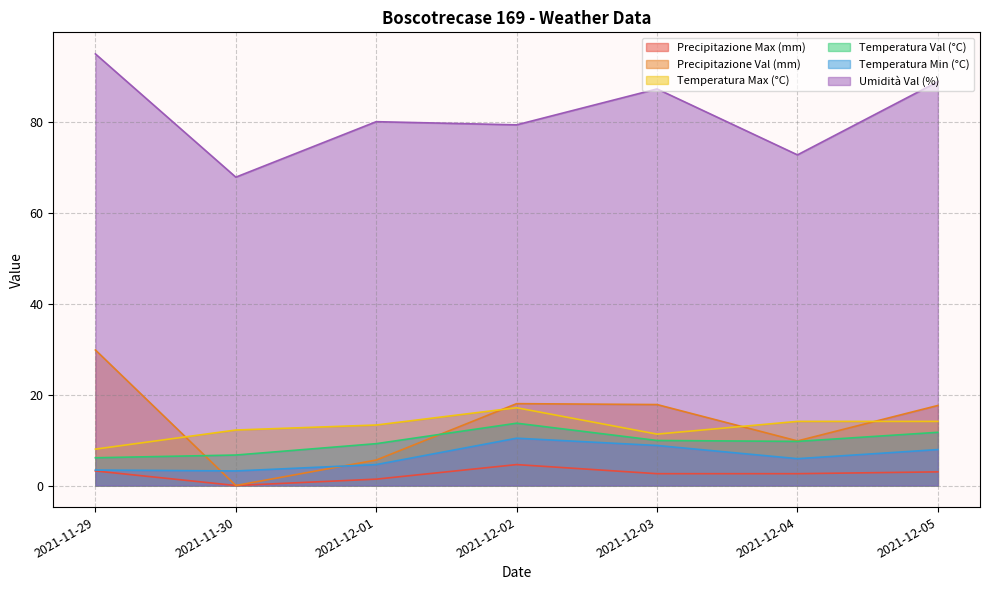

In Temperatura Max (°C), how many points are higher than both neighbors (excluding endpoints)?

1